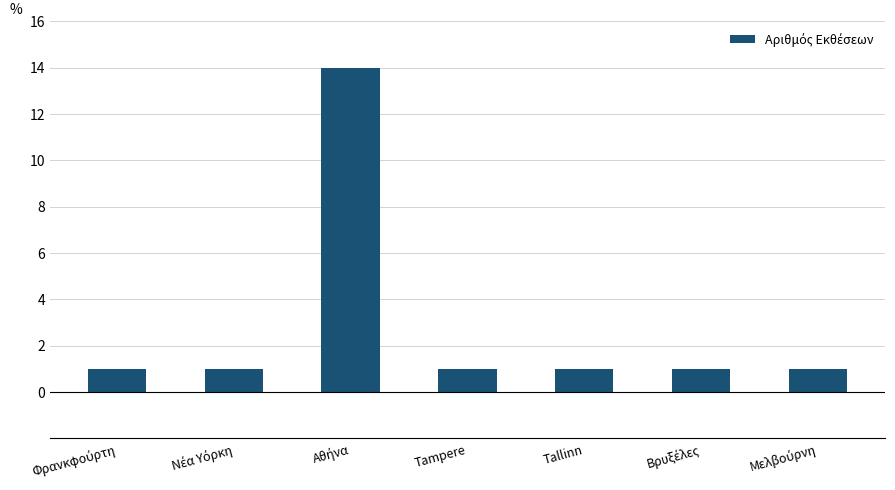

What is the value of the 3rd bar from the left?

14